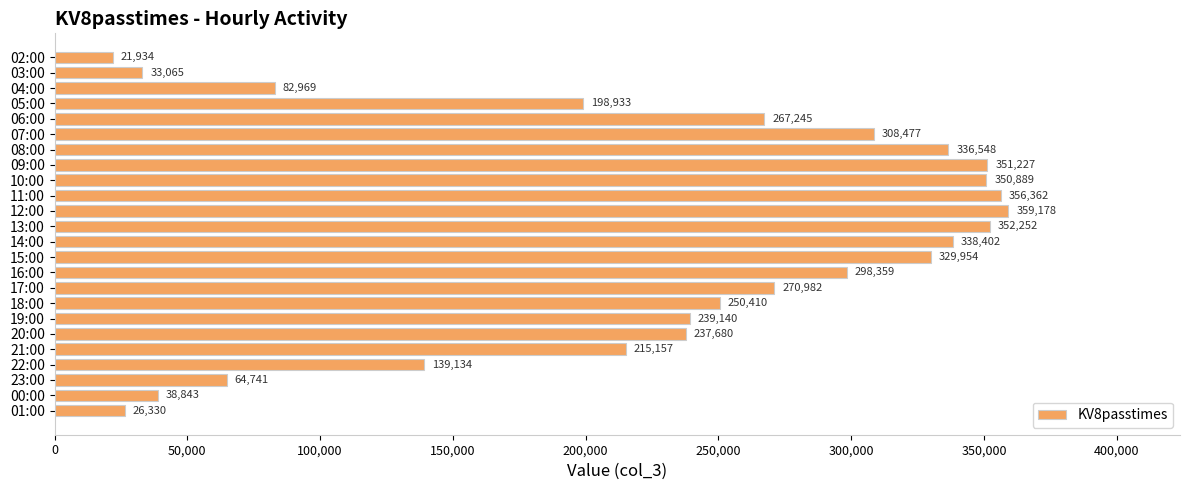

Where is the data nearest to the value 190556?

05:00